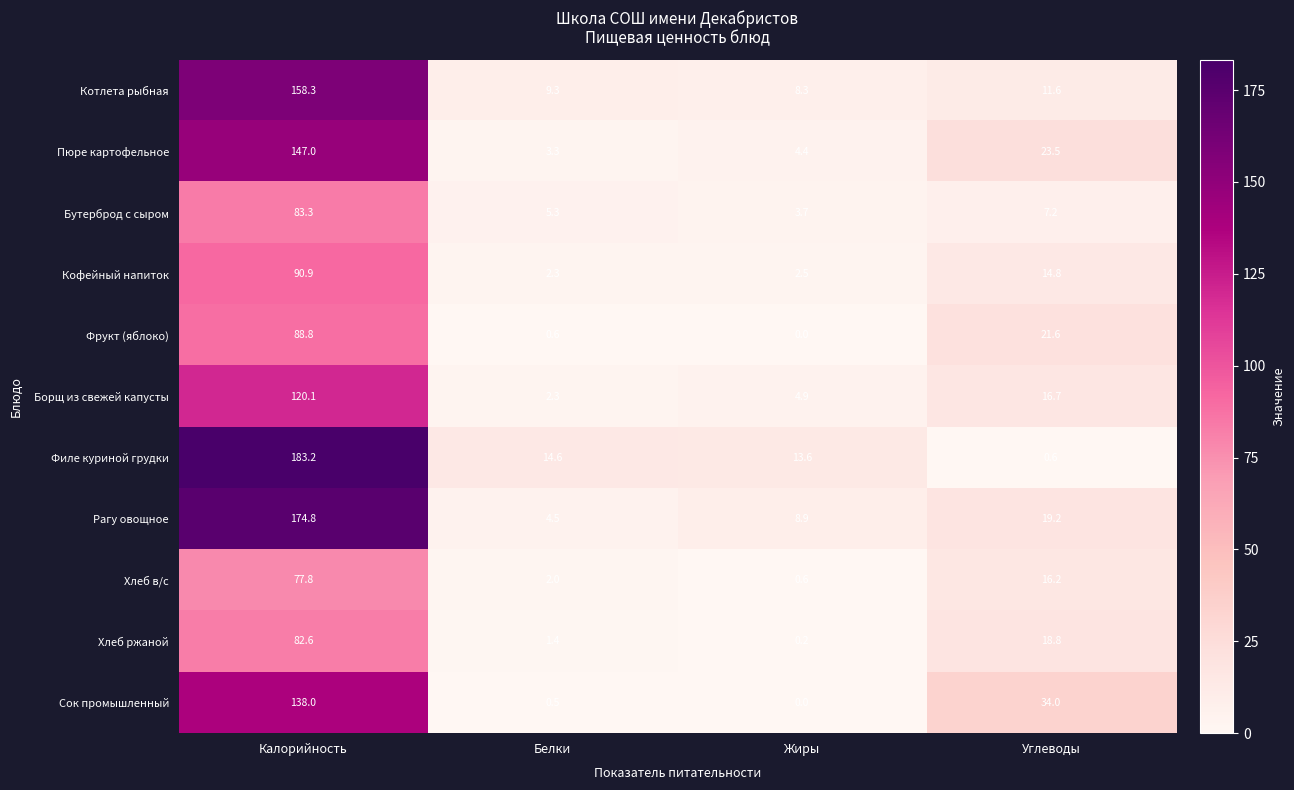

The Сок промышленный series shows 138.0 at Калорийность. True or false?

True